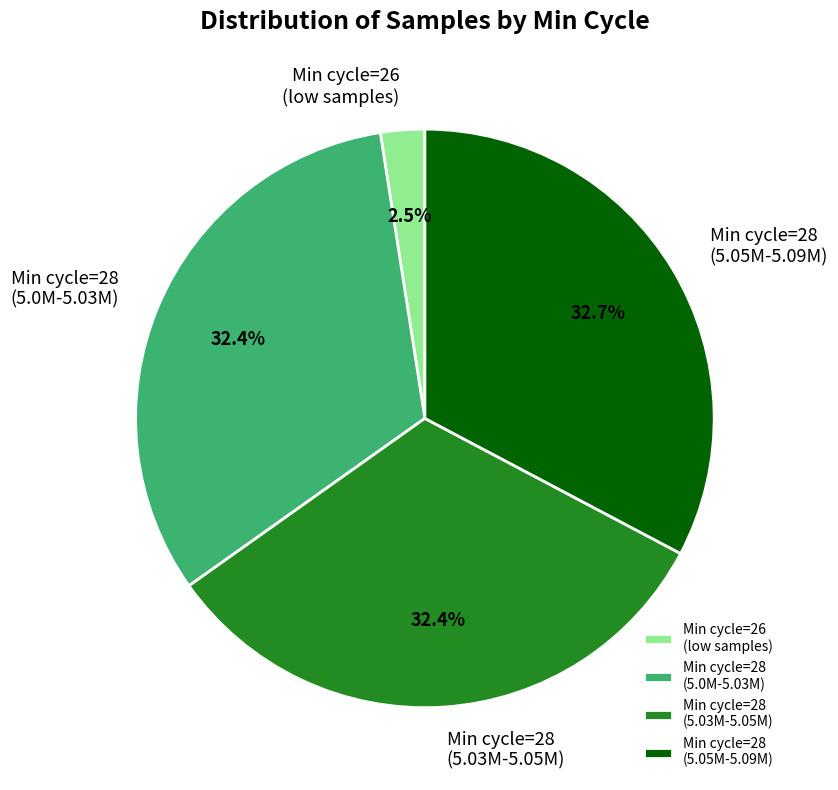

How many slices are in this pie chart?

4